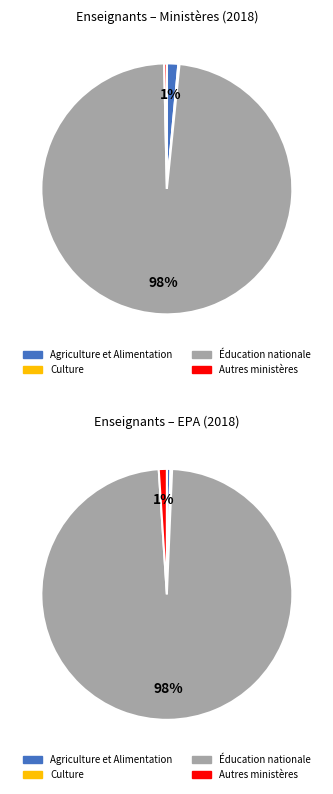

Which series has the widest spread of values?

Ministères